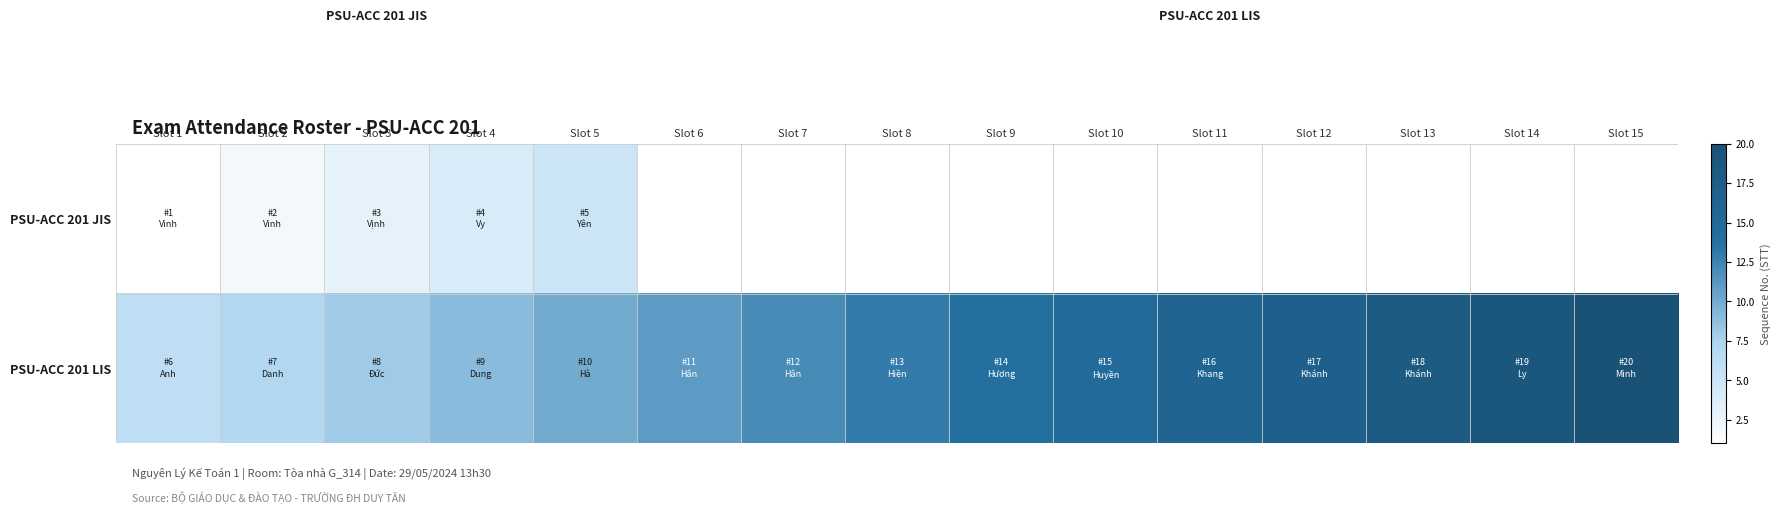

At which label does PSU-ACC 201 LIS first exceed 13?

Slot 9